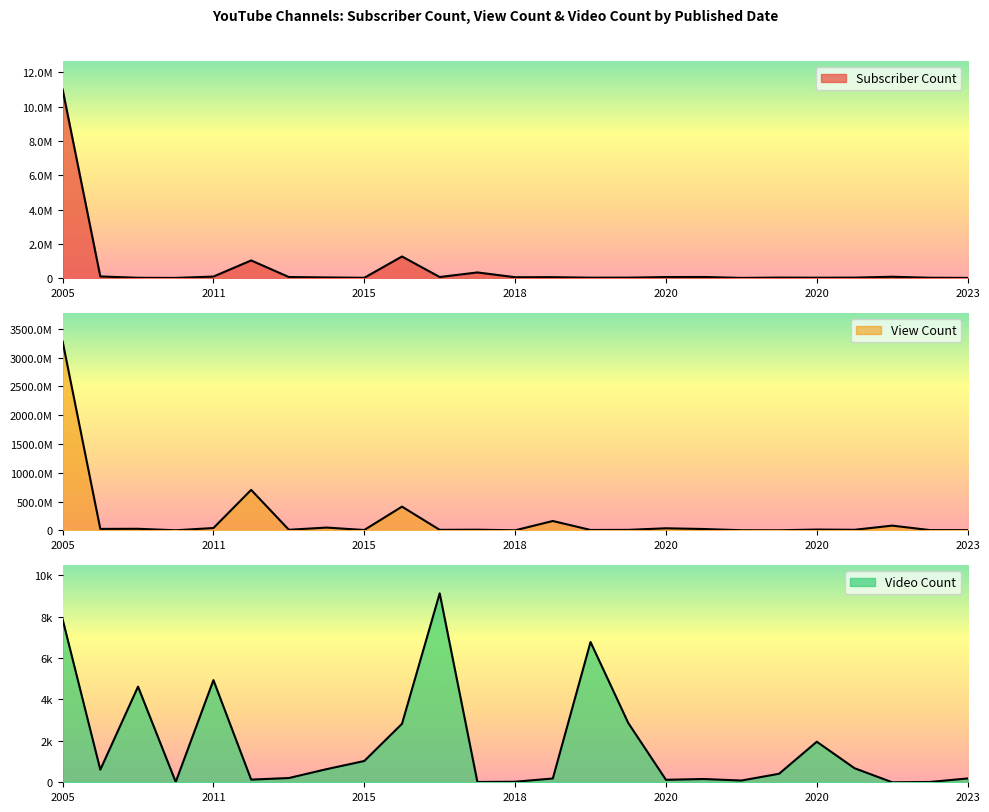

The Subscriber Count series shows 74900 at 2014-01-10. True or false?

True